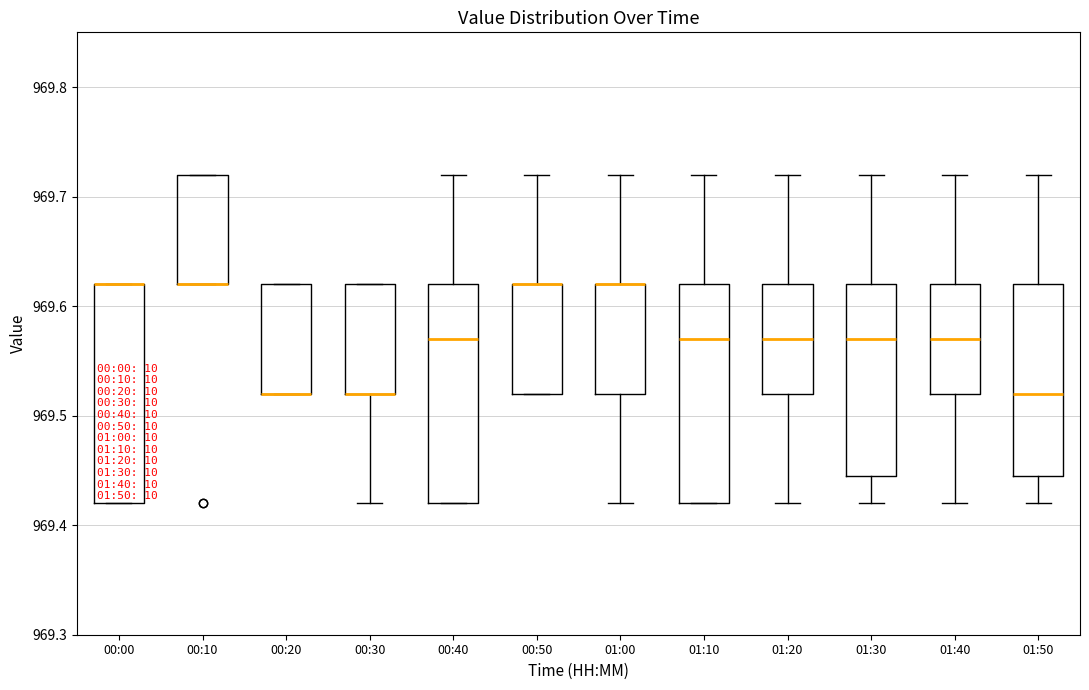

Where is the upper edge of the box for 01:50 on the y-axis? The values are not printed on the chart, so give them approximately, as read against the axis.

969.62